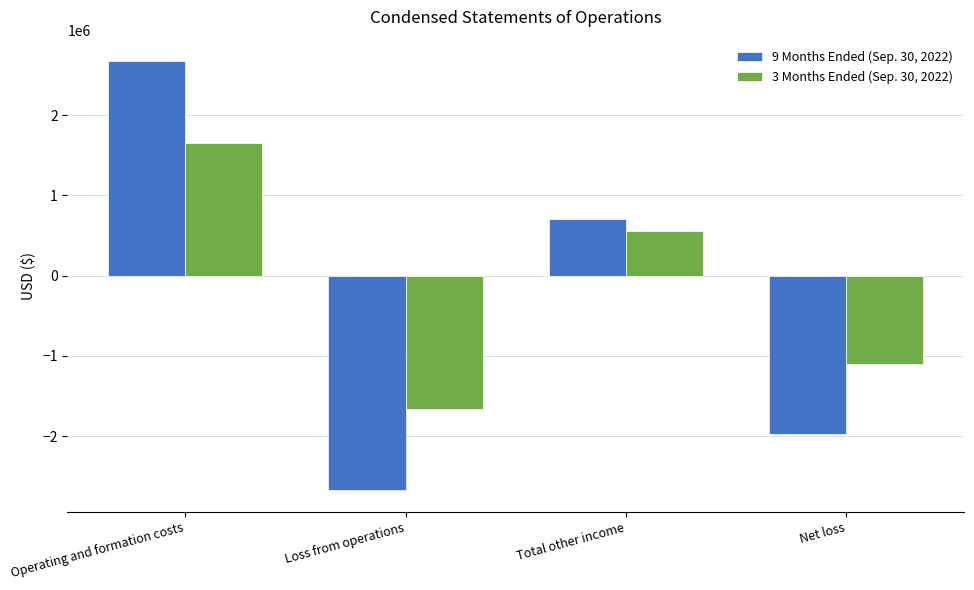

What is the label of the 2nd bar from the left?

Loss from operations